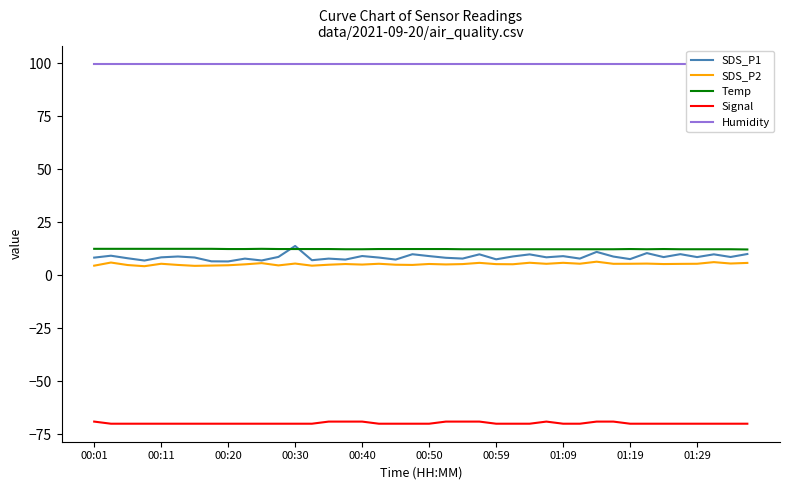

What is the minimum value shown in the chart?

-70.0